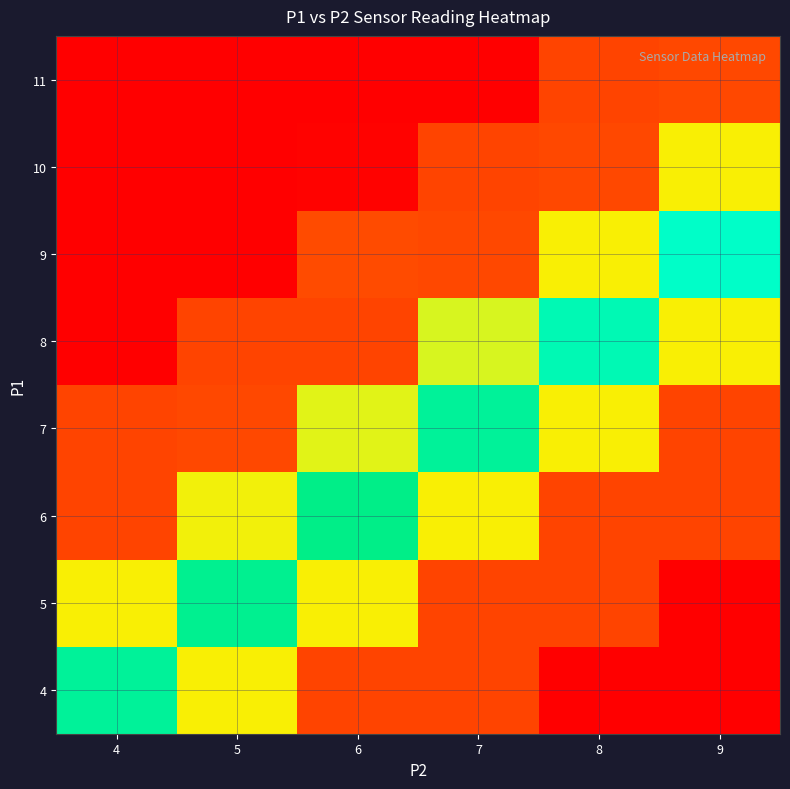

Count the number of data series in this chart.

8